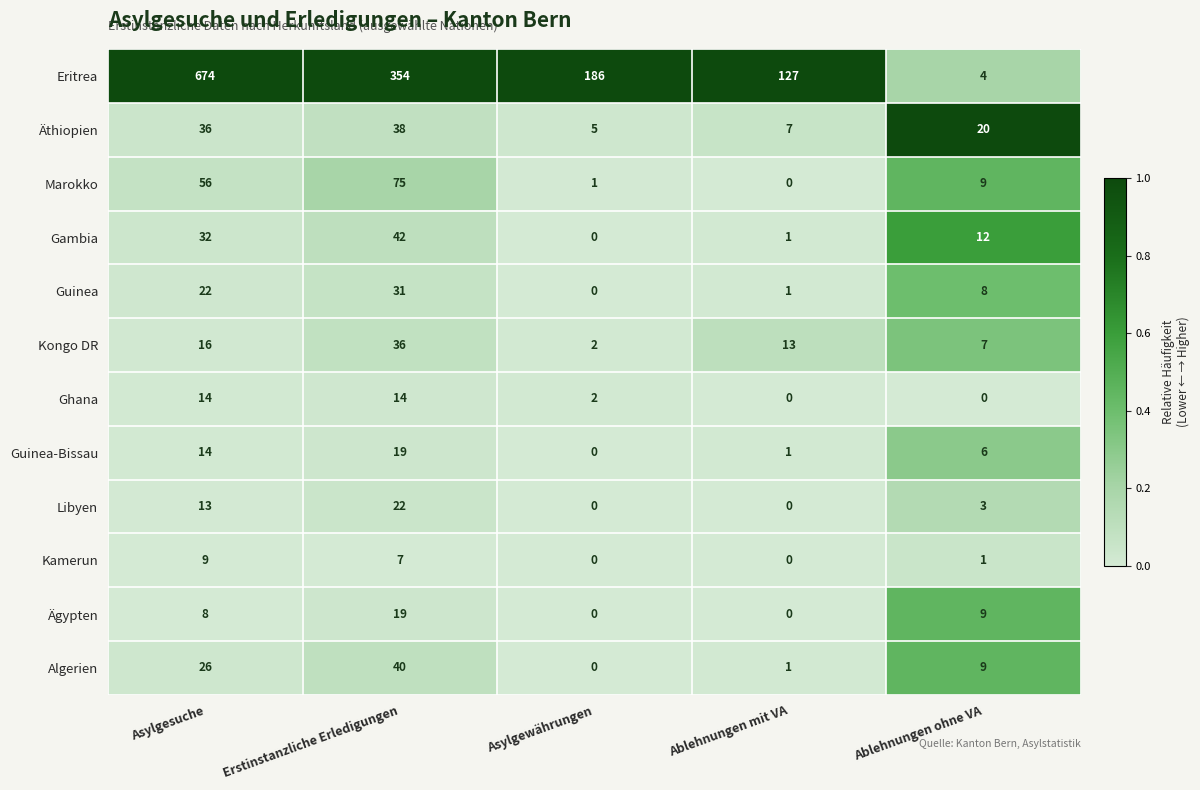

Which series has the largest total across all categories?

Eritrea